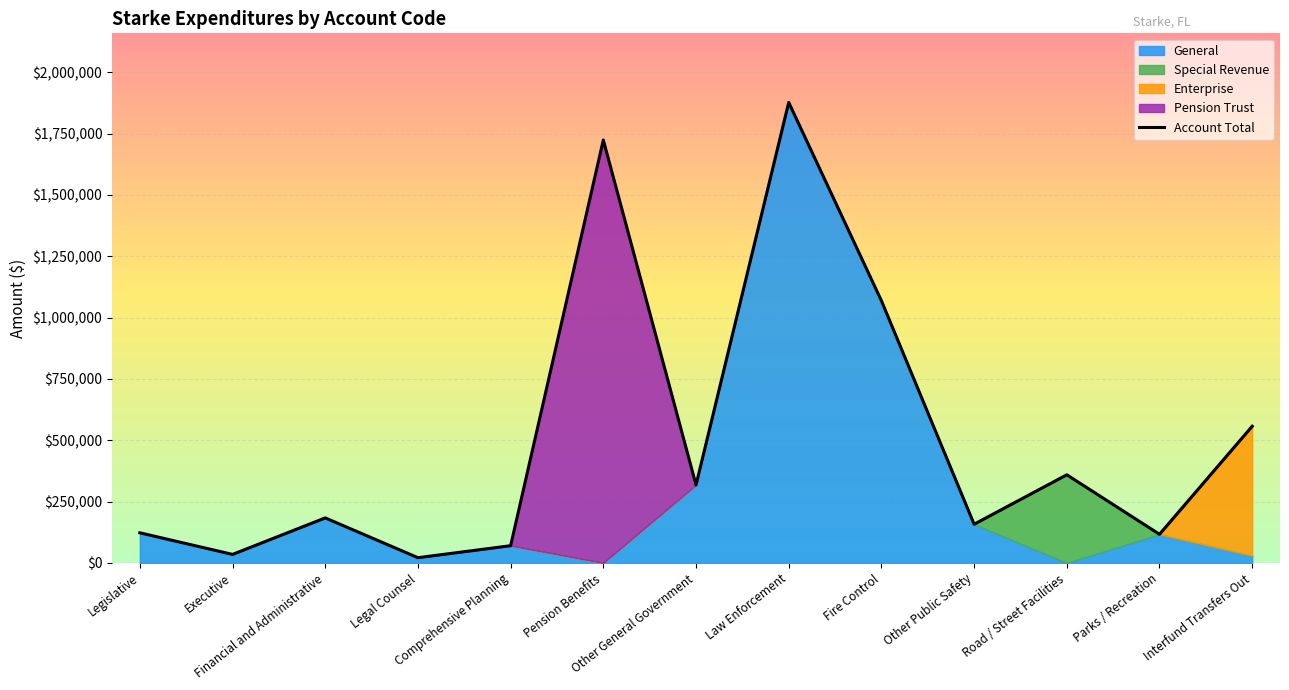

Reading right to left, list all the values displayed in this chart.

557040	116773	359156	157694	1068655	1876944	317822	1723697	70109	21266	183449	34665	122723